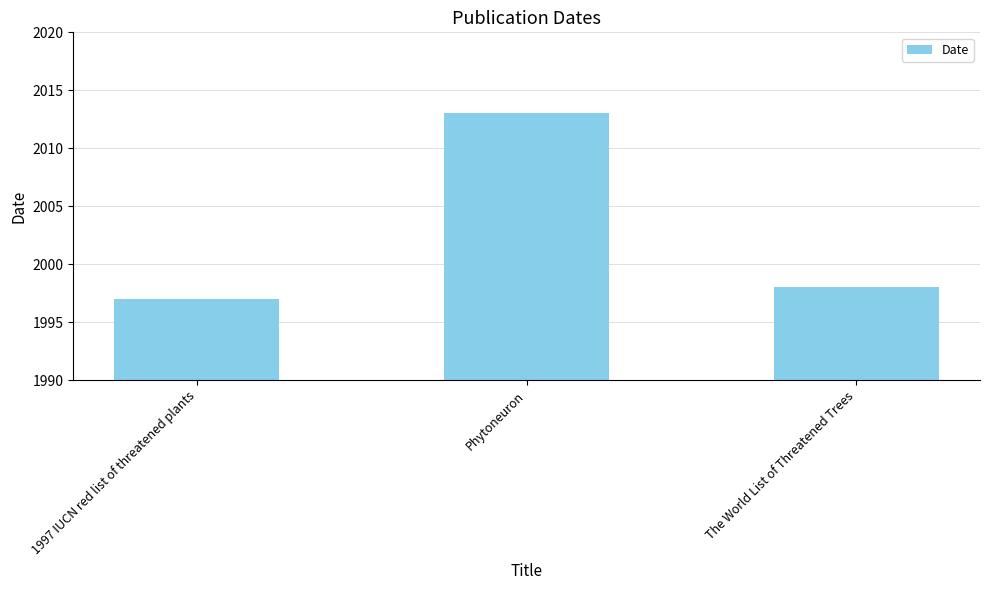

Does the chart contain stacked bars?

No